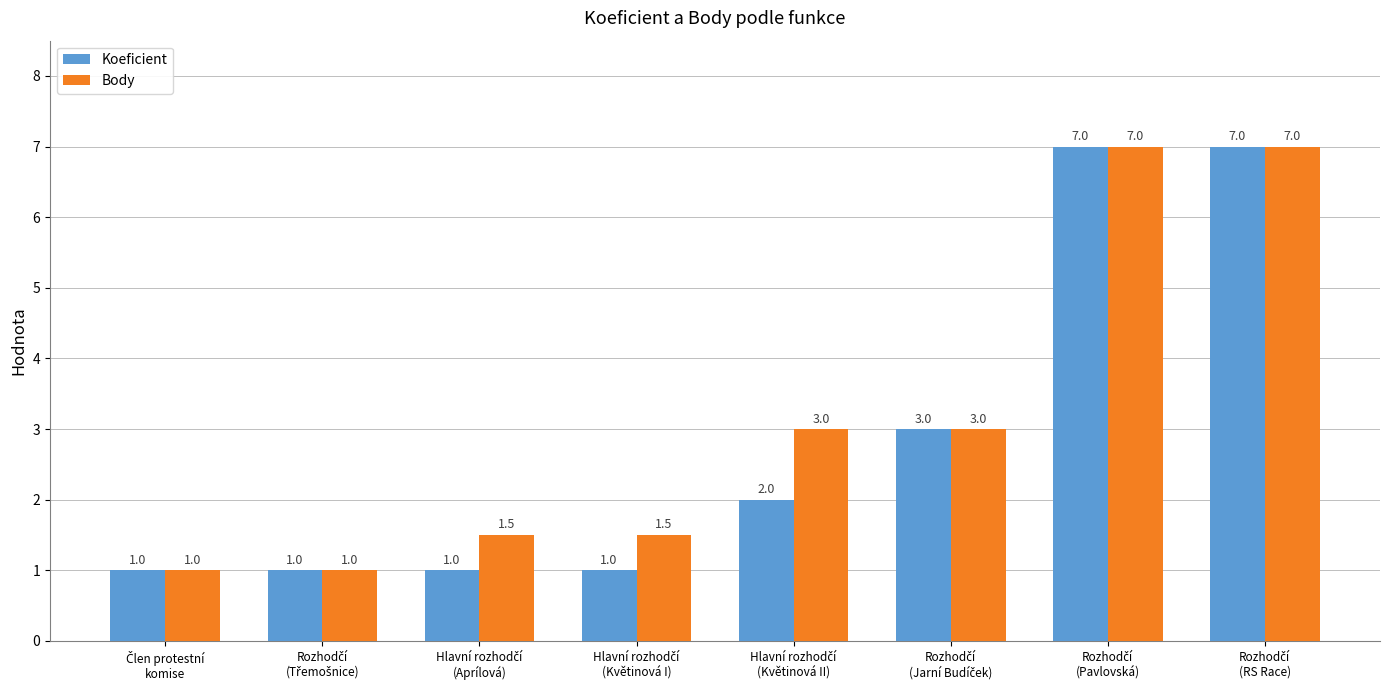

Rank the series by their average value, from highest to lowest.

Body, Koeficient